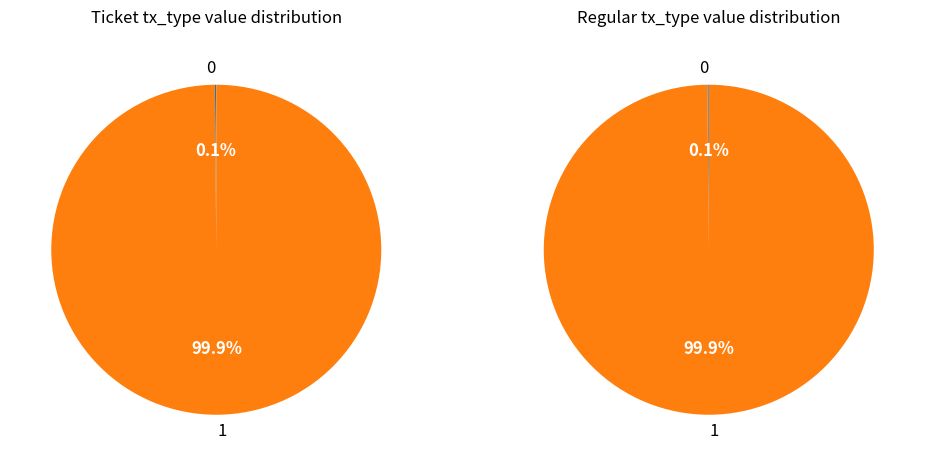

Rank the series by their maximum value, from lowest to highest.

Ticket, Regular